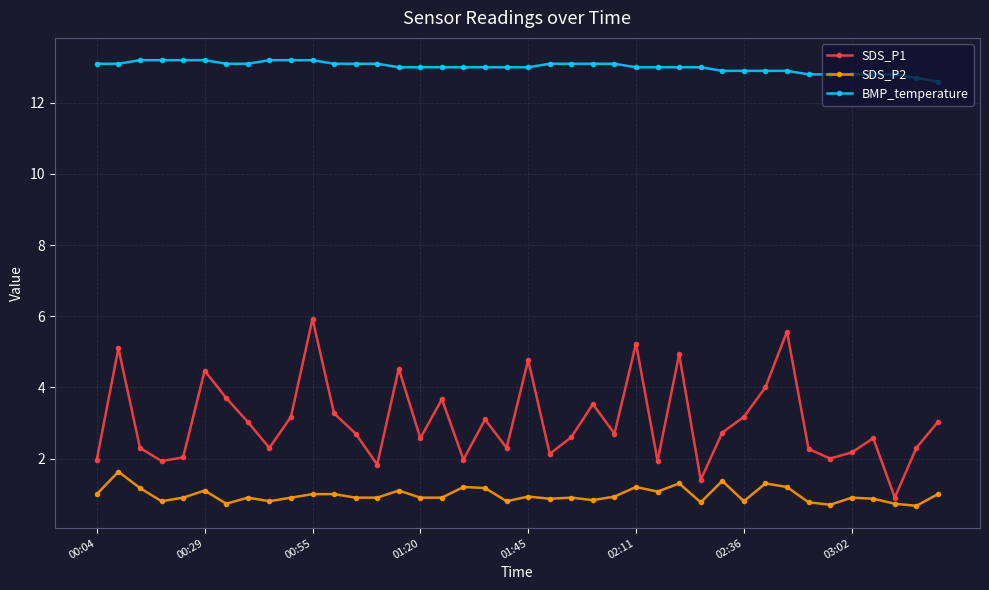

What is the difference between the maximum and minimum values in the SDS_P2 series?

1.0